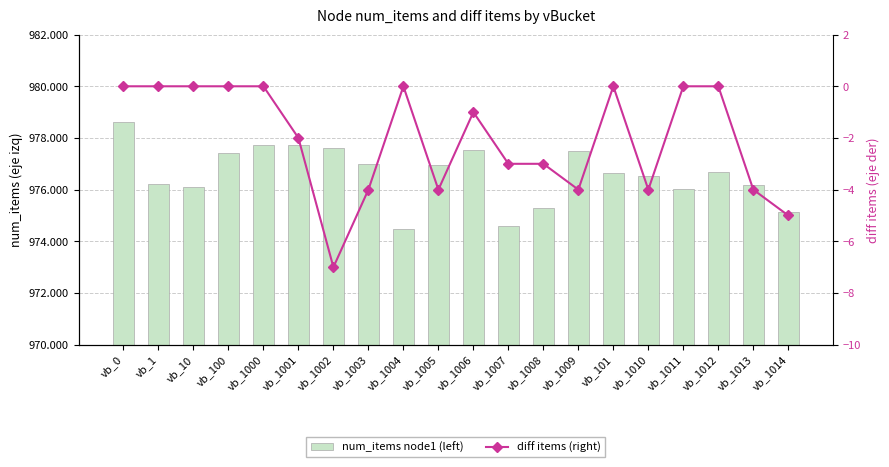

True or false: diff items (right) has a value of 3 at vb_10.

False